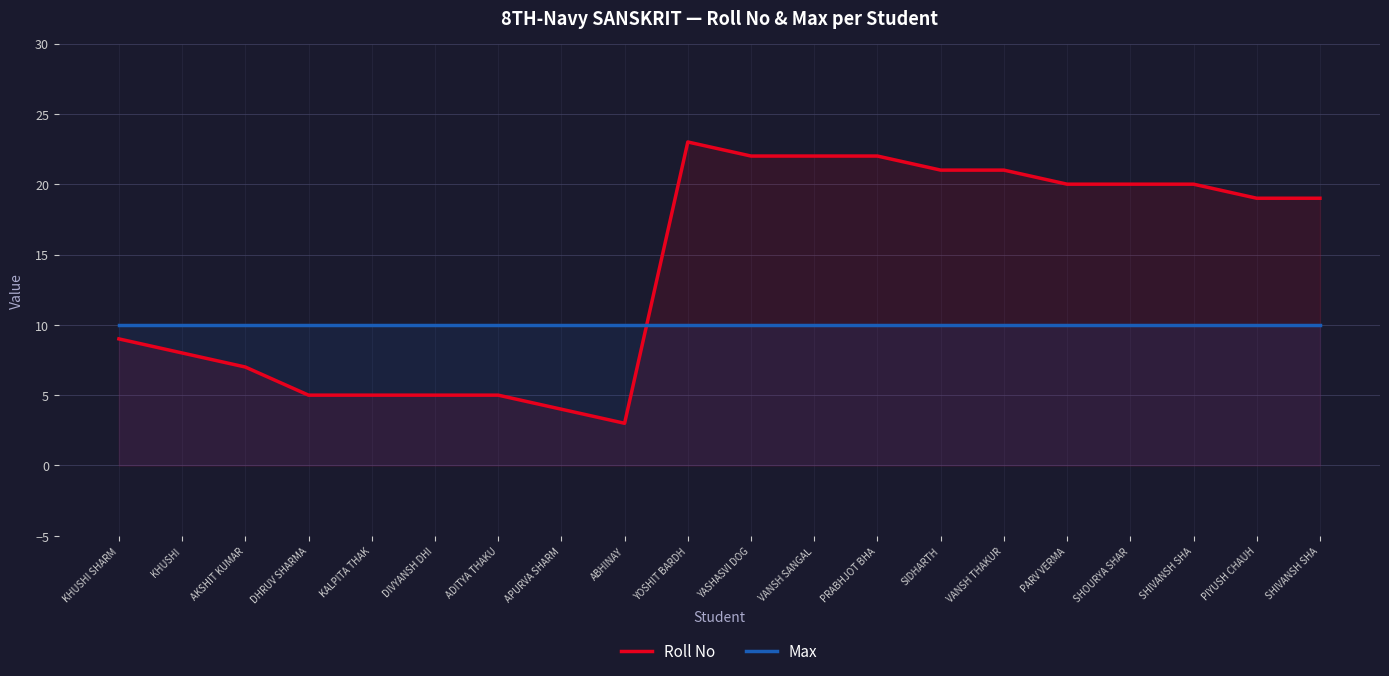

Rank the series at DHRUV SHARMA from lowest to highest value.

Roll No, Max